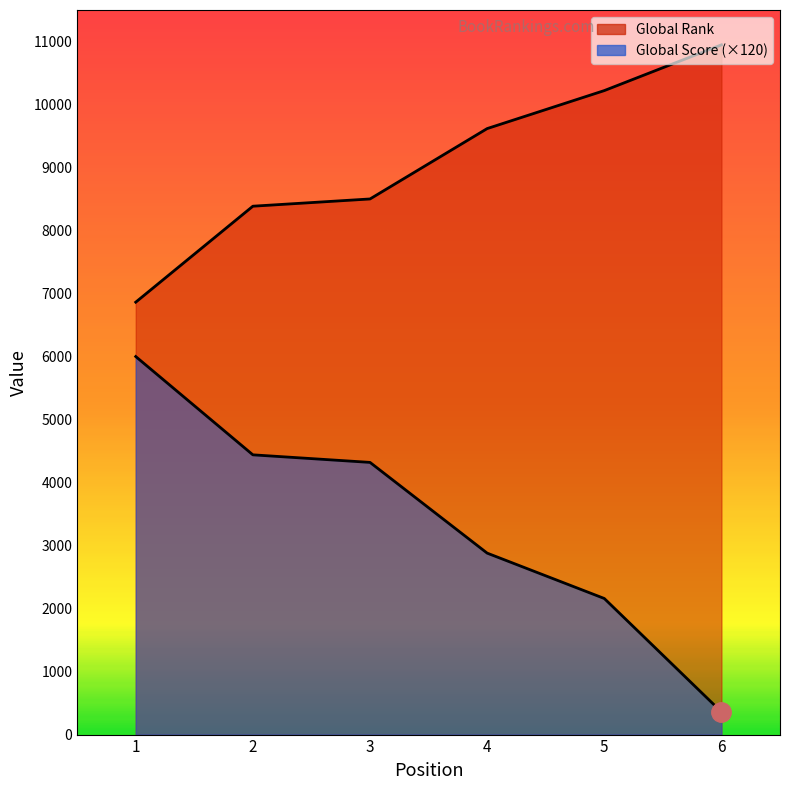

The Global Score series shows 1091 at 4. True or false?

False